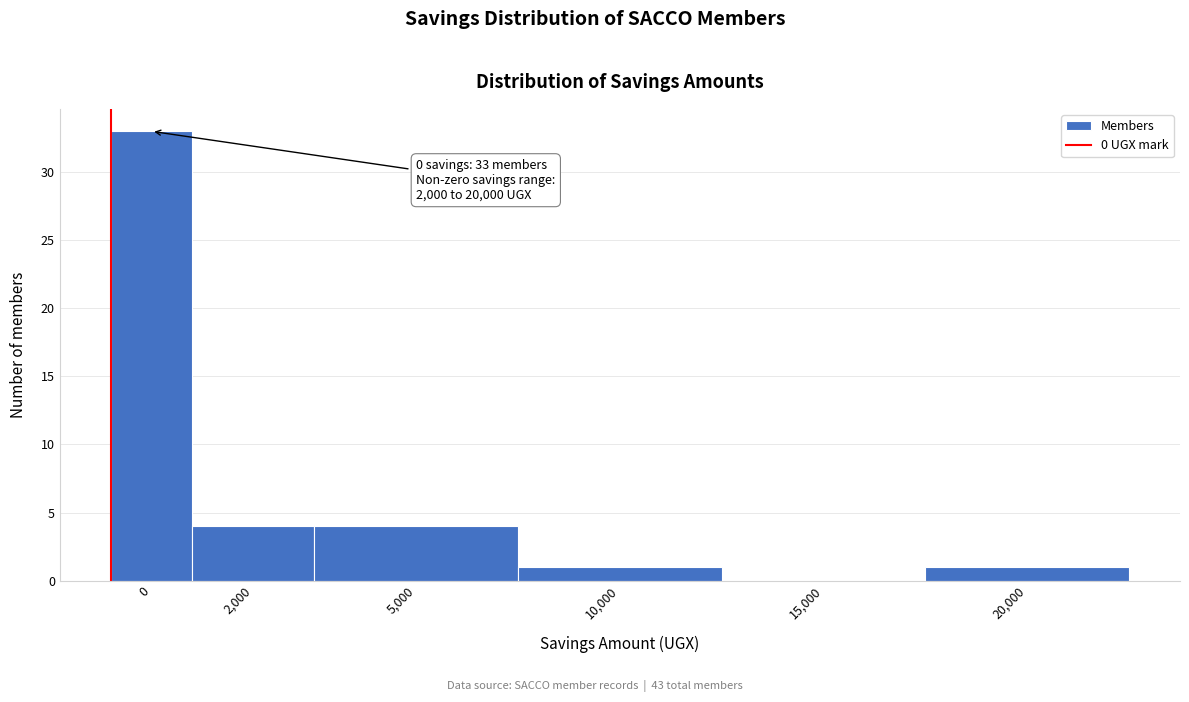

Reading left to right, what are all the values shown in this chart?

0=33	2,000=4	5,000=4	10,000=1	15,000=0	20,000=1